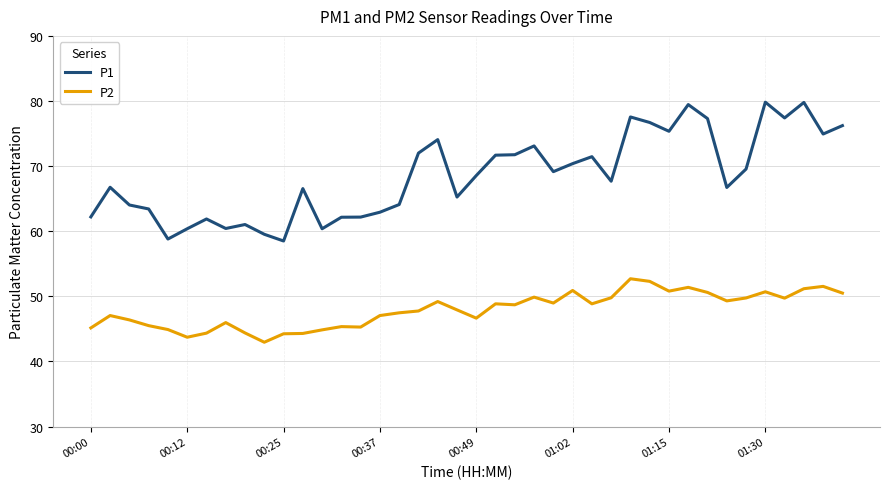

List the series in order of their peak value, highest first.

P1, P2